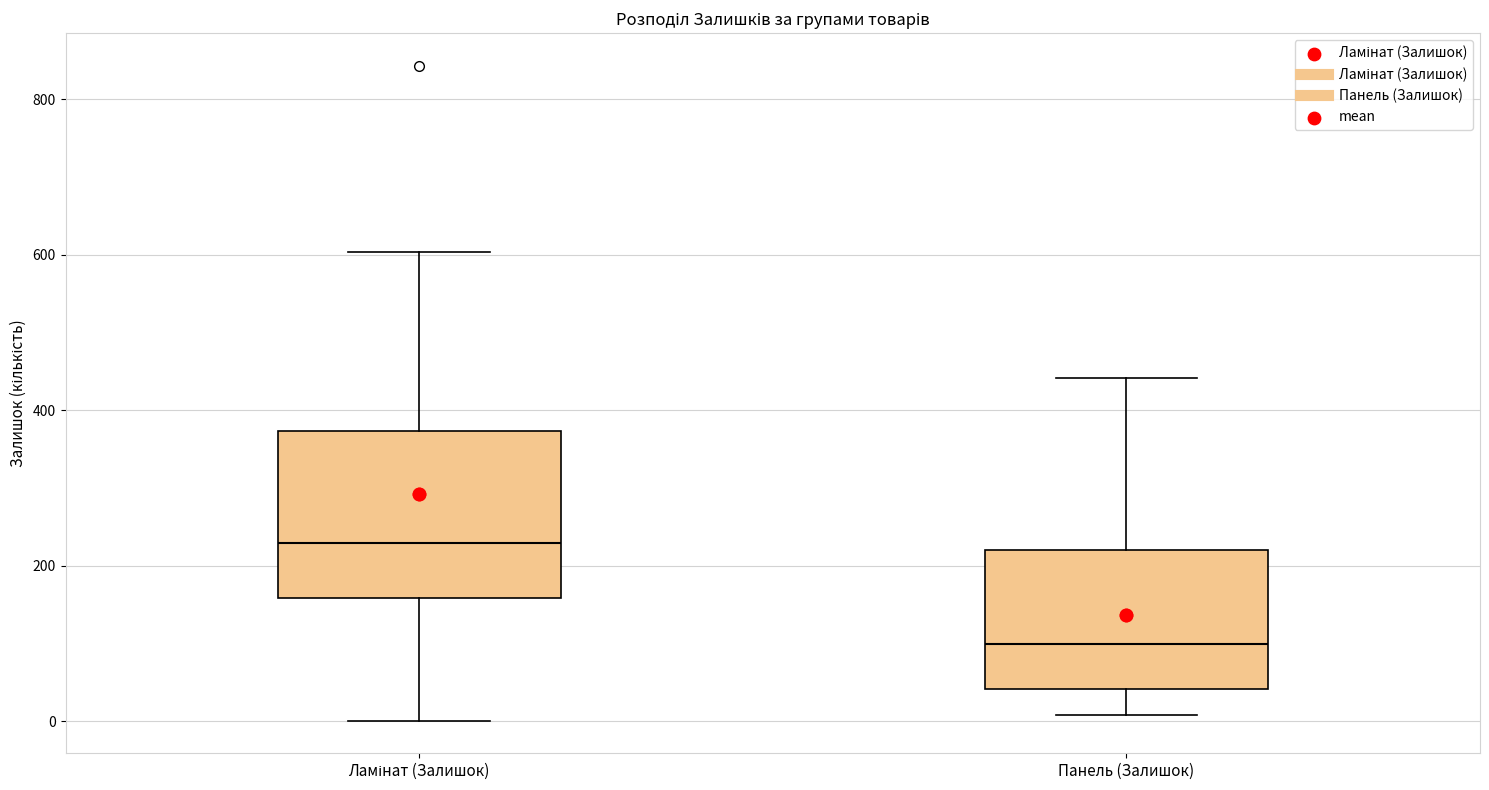

Comparing the boxes themselves (not the whiskers), which one is the tallest?

Ламінат (Залишок)